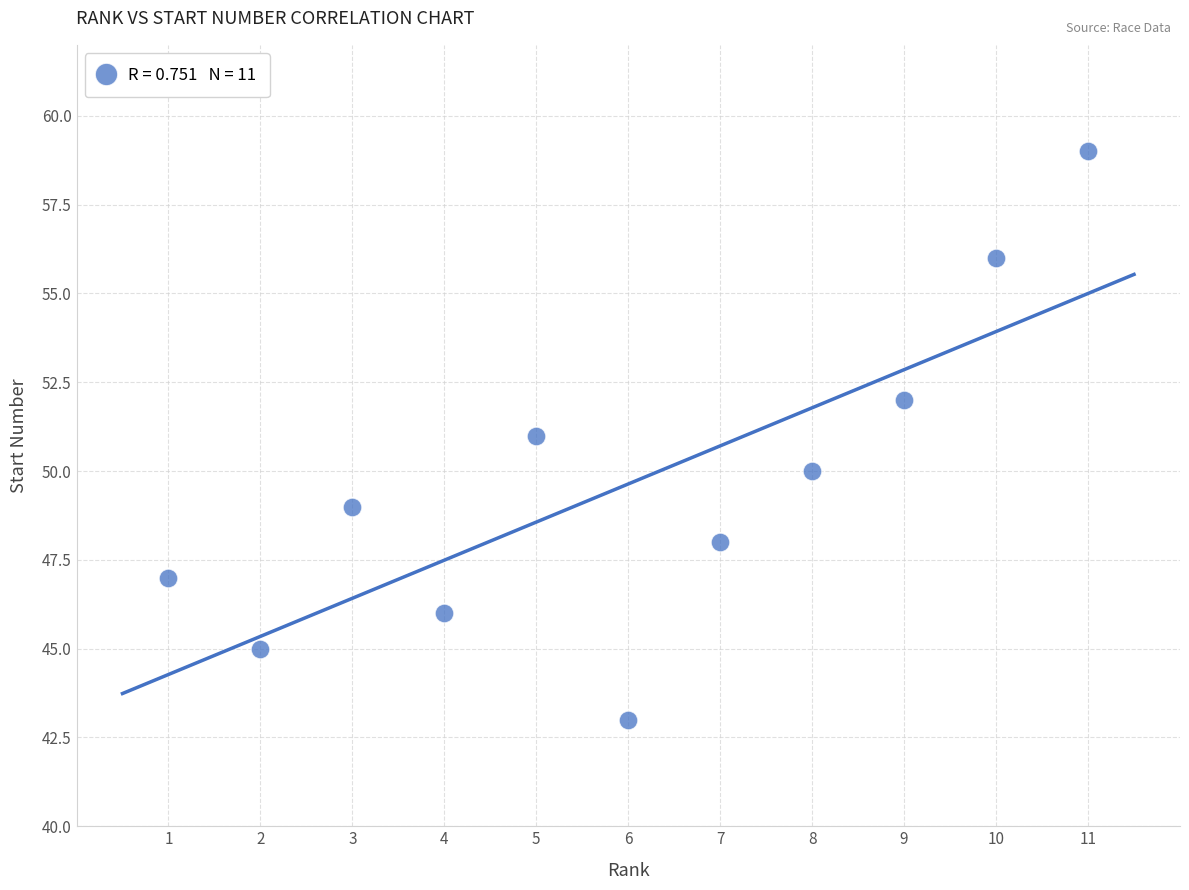

What is the average Y value?

50